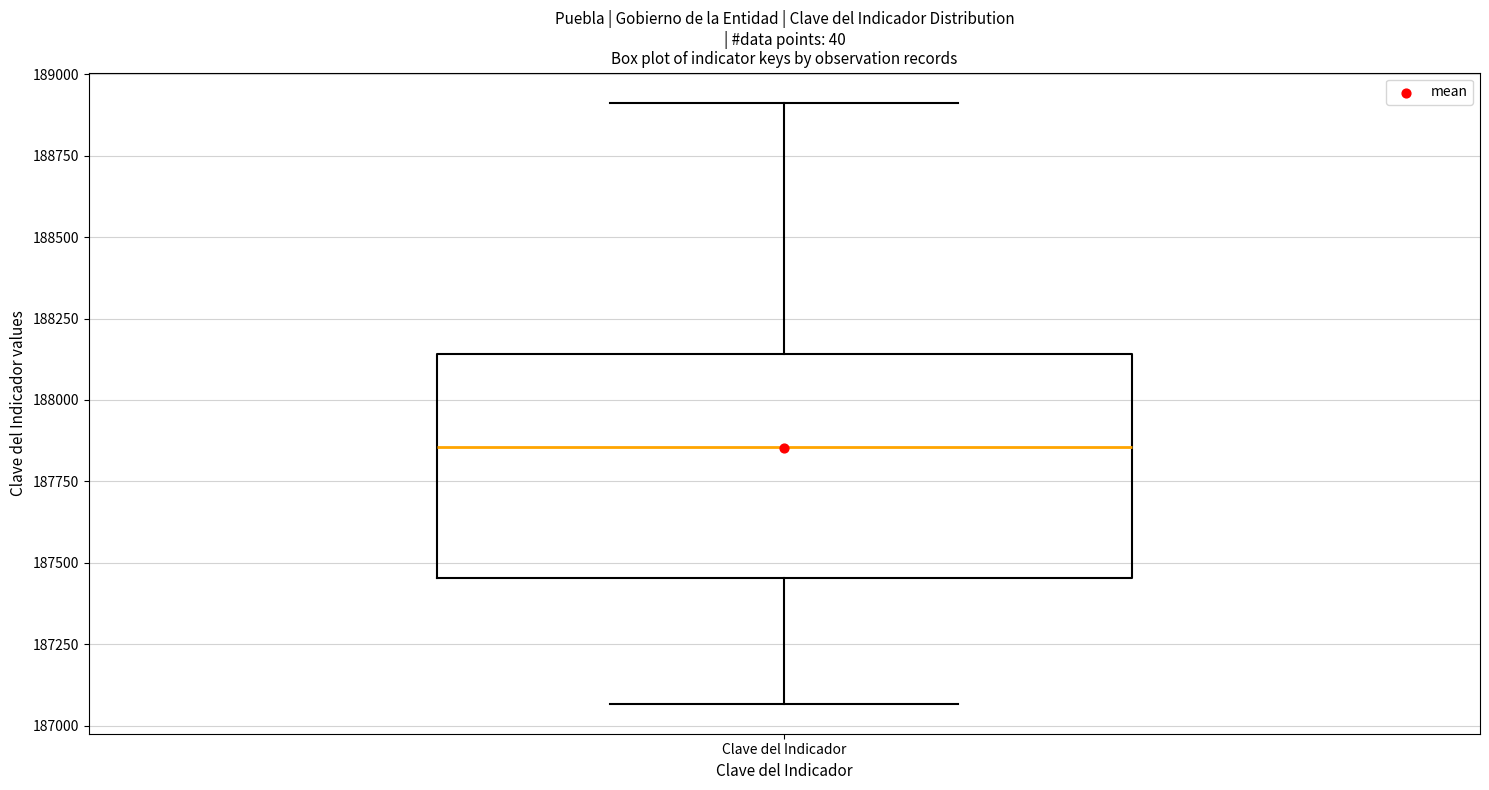

Transcribe this box plot: give where the median line is, the range the box spans, and where the two whiskers end, as read against the y-axis. The values are not printed on the chart, so give them approximately, as read against the axis.

median 187850, box 187450 to 188150, whiskers 187050 to 188900